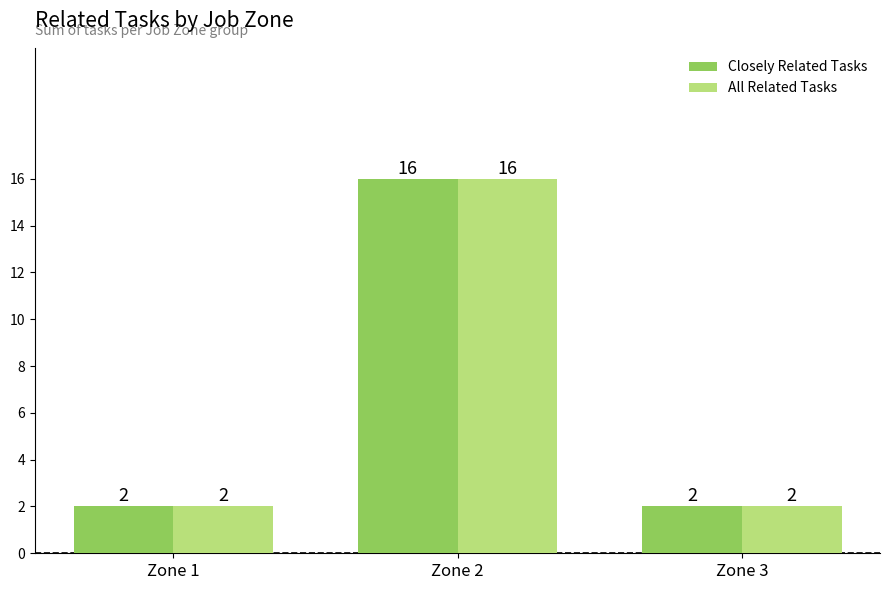

How many bars are there in each group?

2